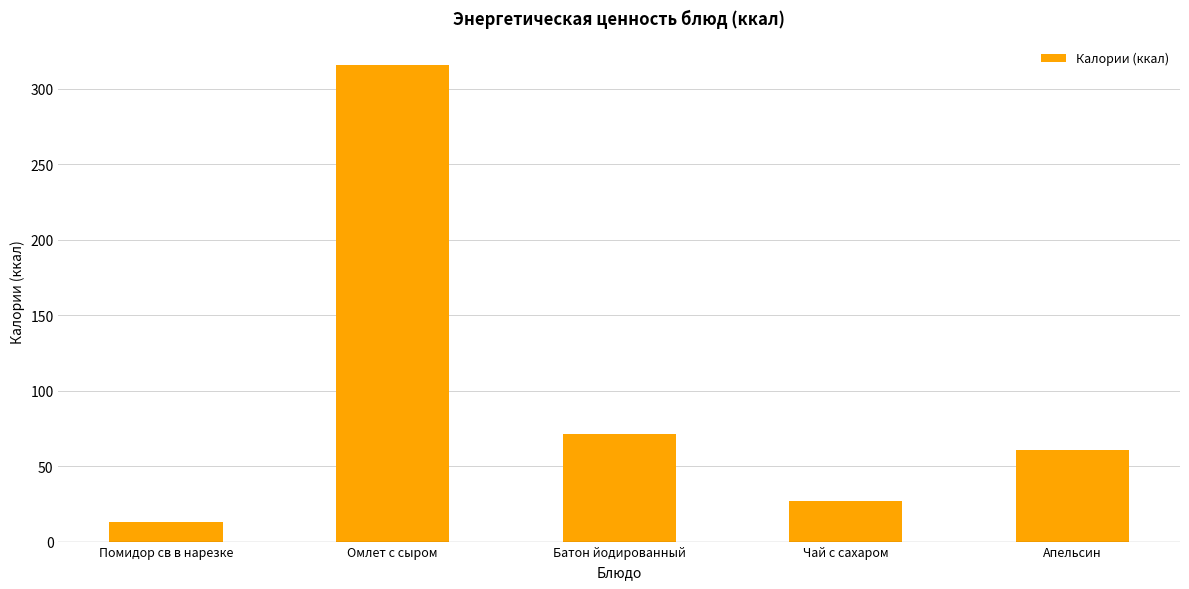

What is the smallest value displayed?

12.8